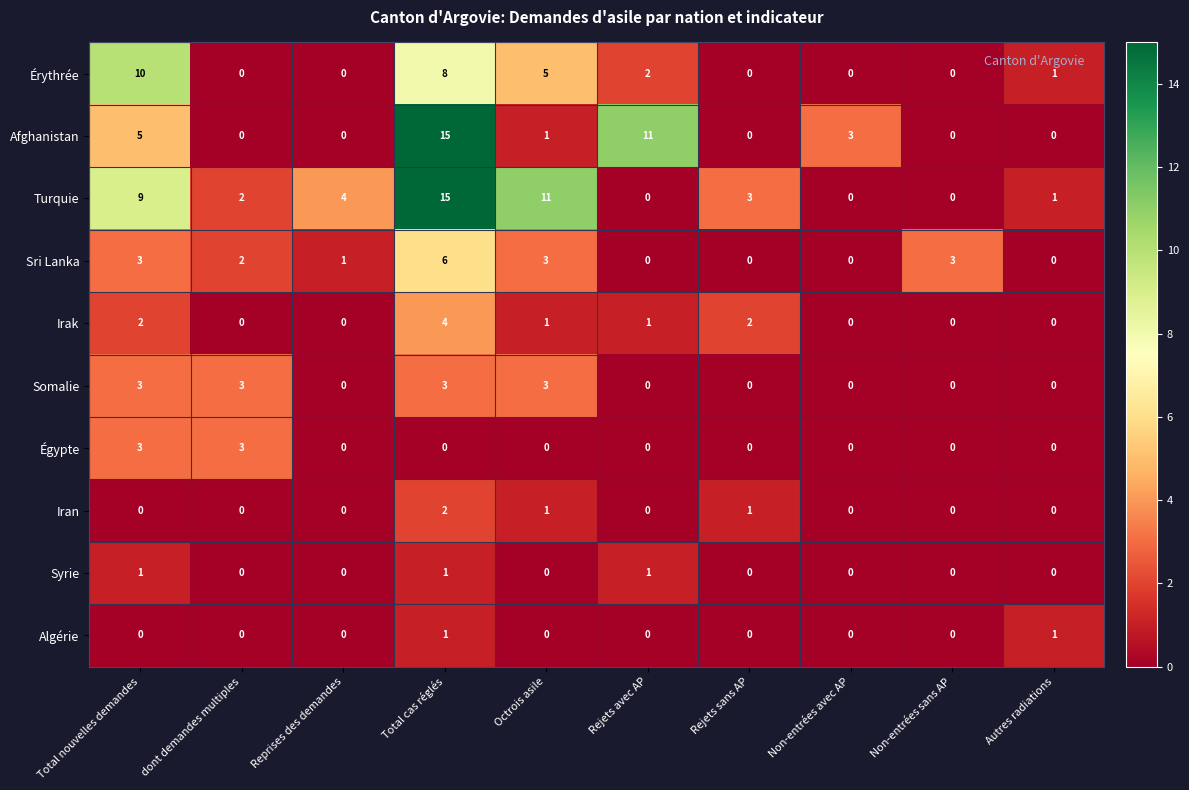

True or false: Égypte has a value of 0 at Rejets avec AP.

True